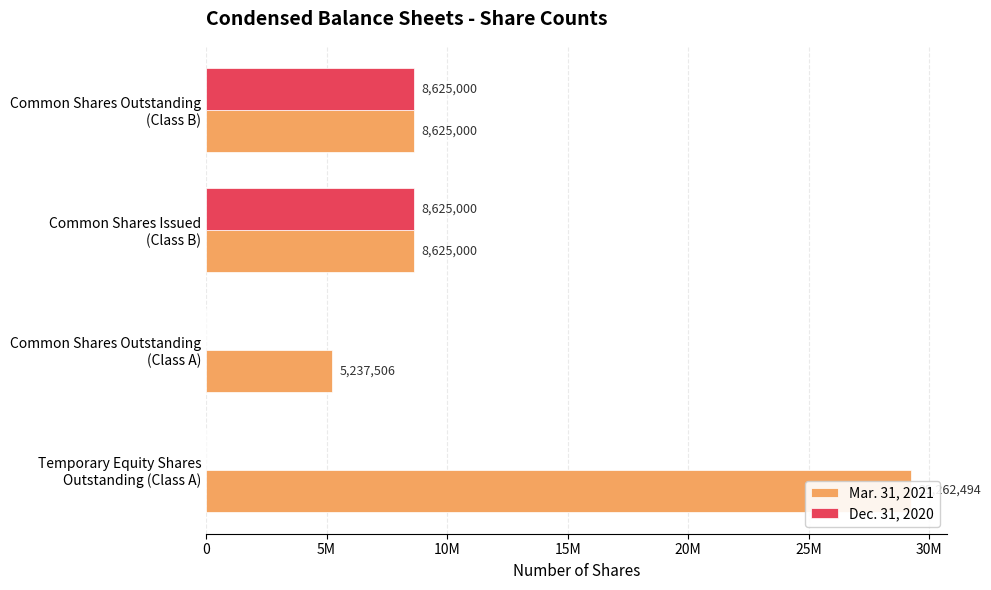

The value of Dec. 31, 2020 at Common Shares Outstanding (Class A) is -3299723. True or false?

False